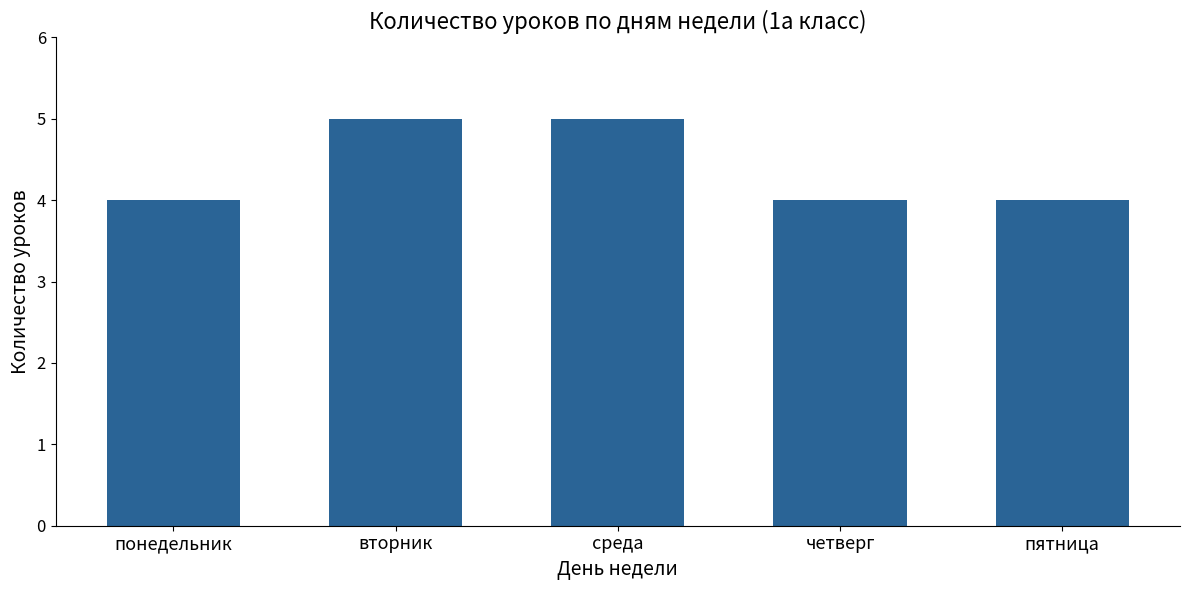

Reading right to left, transcribe all the data shown in this chart.

4	4	5	5	4